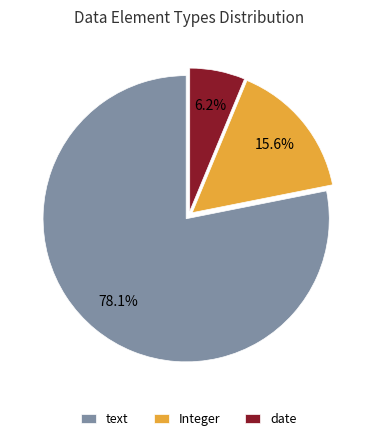

Which category accounts for the majority?

text